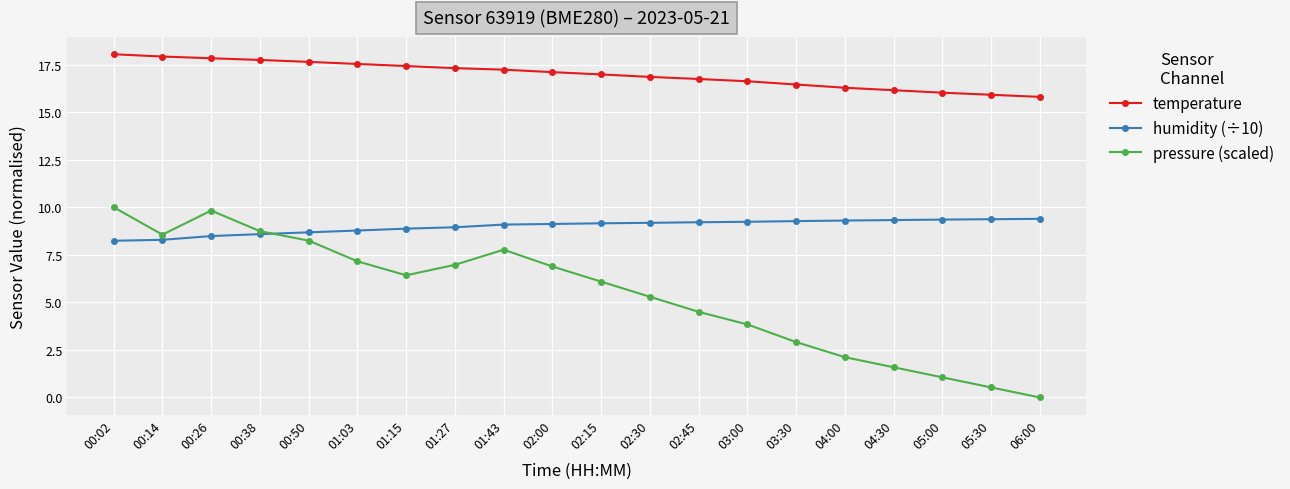

What is the label of the 10th point from the right?

02:15